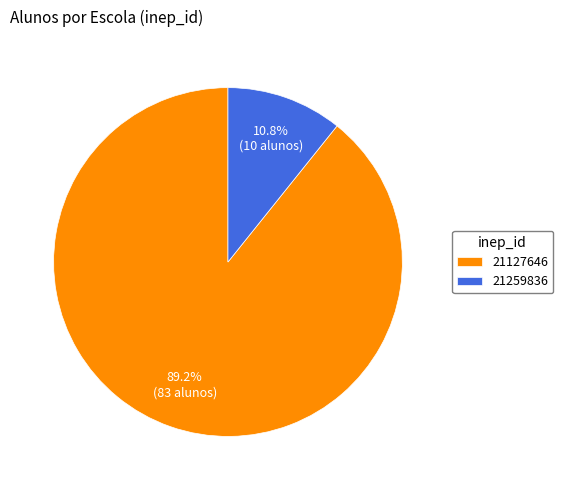

To the nearest percent, what is the difference between the largest and smallest slice percentages?

78%